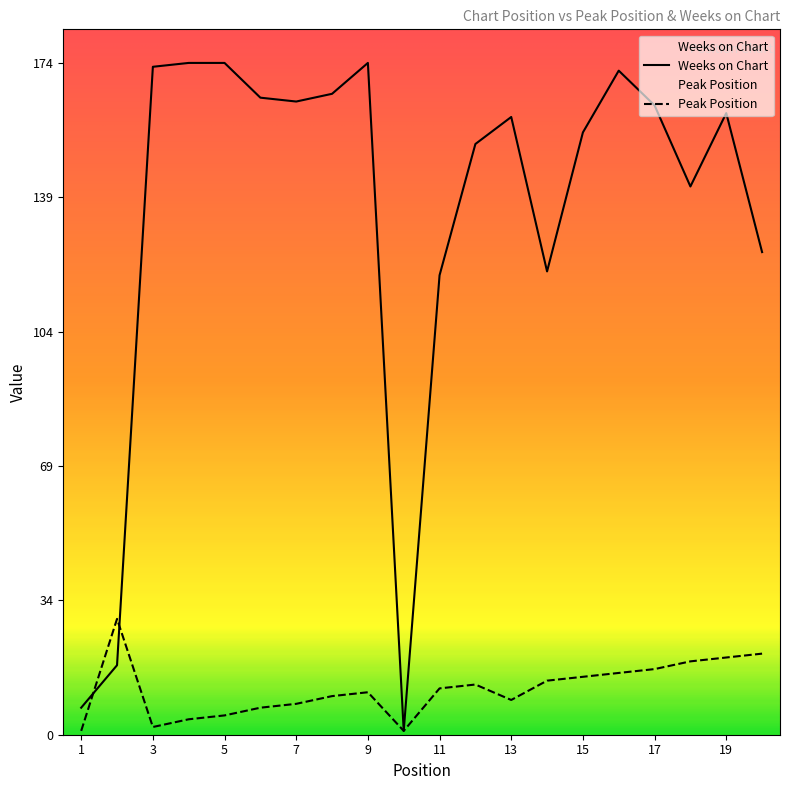

At which category does Peak Position reach its first local valley?

3